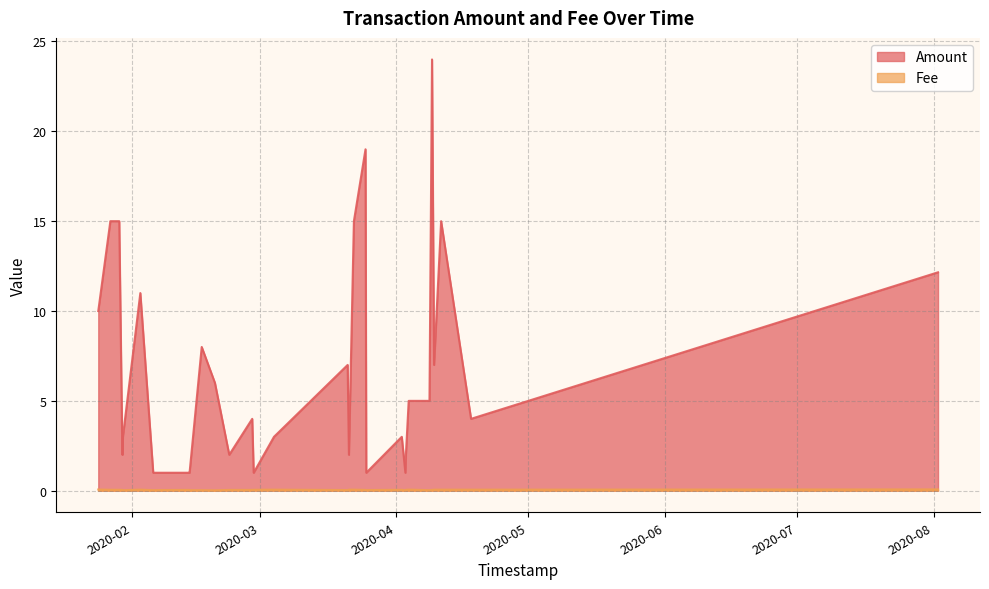

How many values in the Amount series are below 5?

16